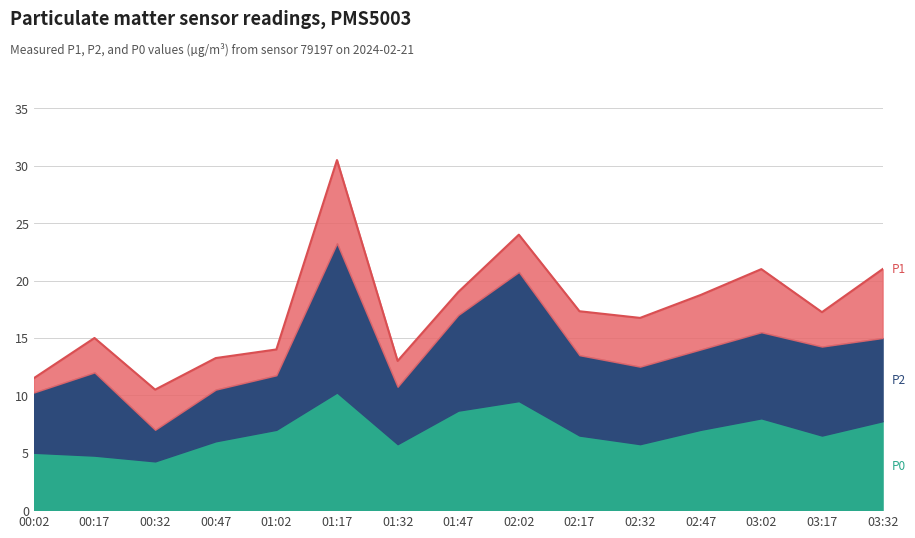

Rank the series at 02:32 from highest to lowest value.

P1, P2, P0